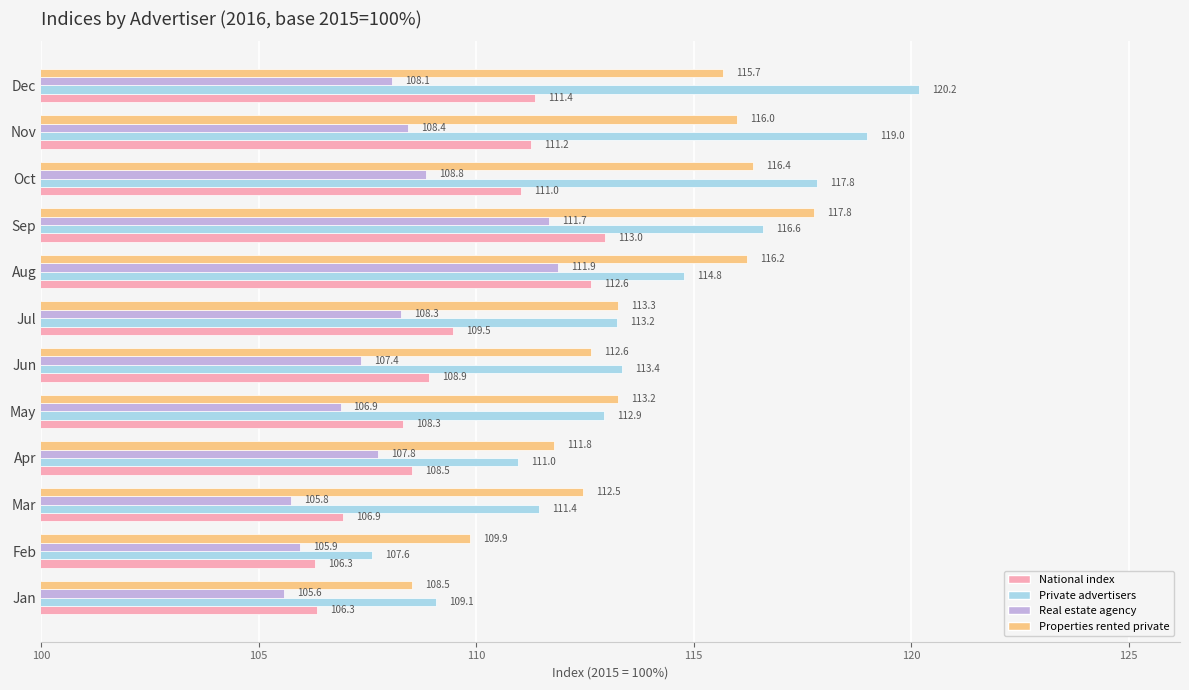

What is the smallest value displayed?

105.6